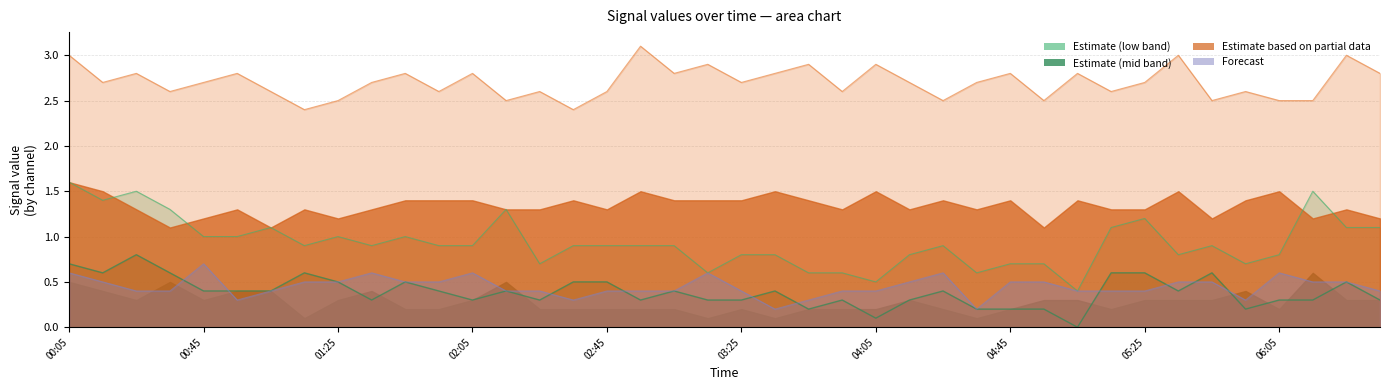

What is the difference between the   5.102 values at 2020/05/15 05:35 and 2020/05/15 05:15?

0.1